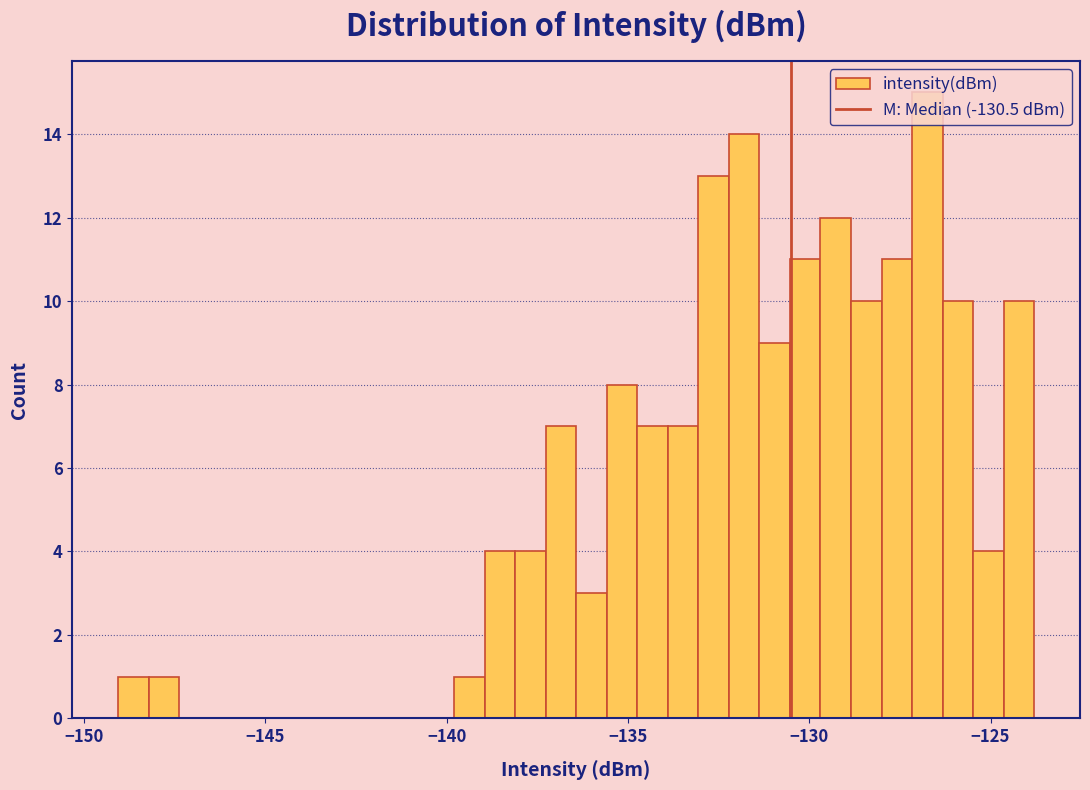

Around what value on the x-axis is the tallest bar? Give the approximate position of its centre, as read against the axis.

-126.5